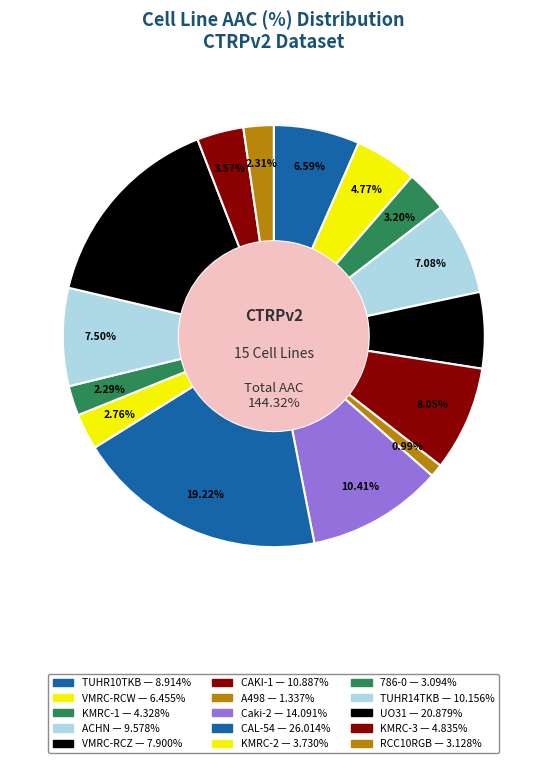

What is the smallest slice in the pie chart?

A498